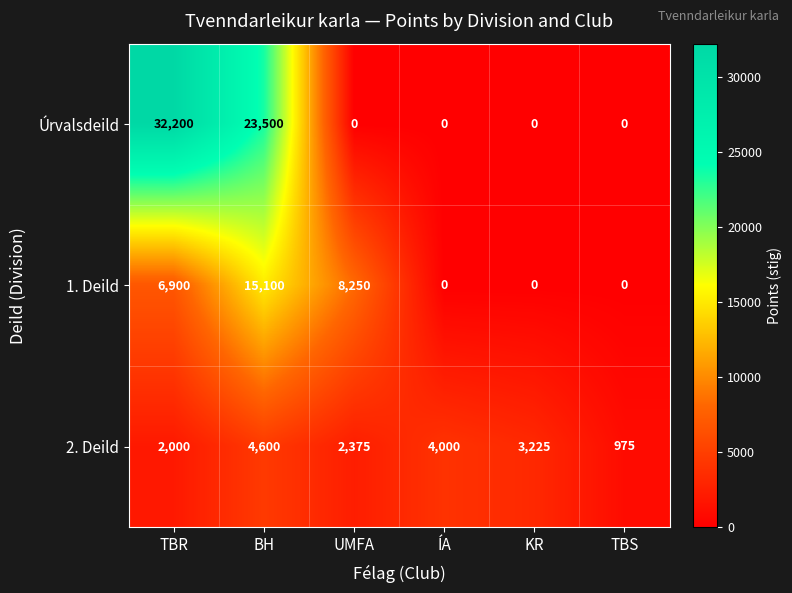

The value of 2. Deild at TBS is 975. True or false?

True